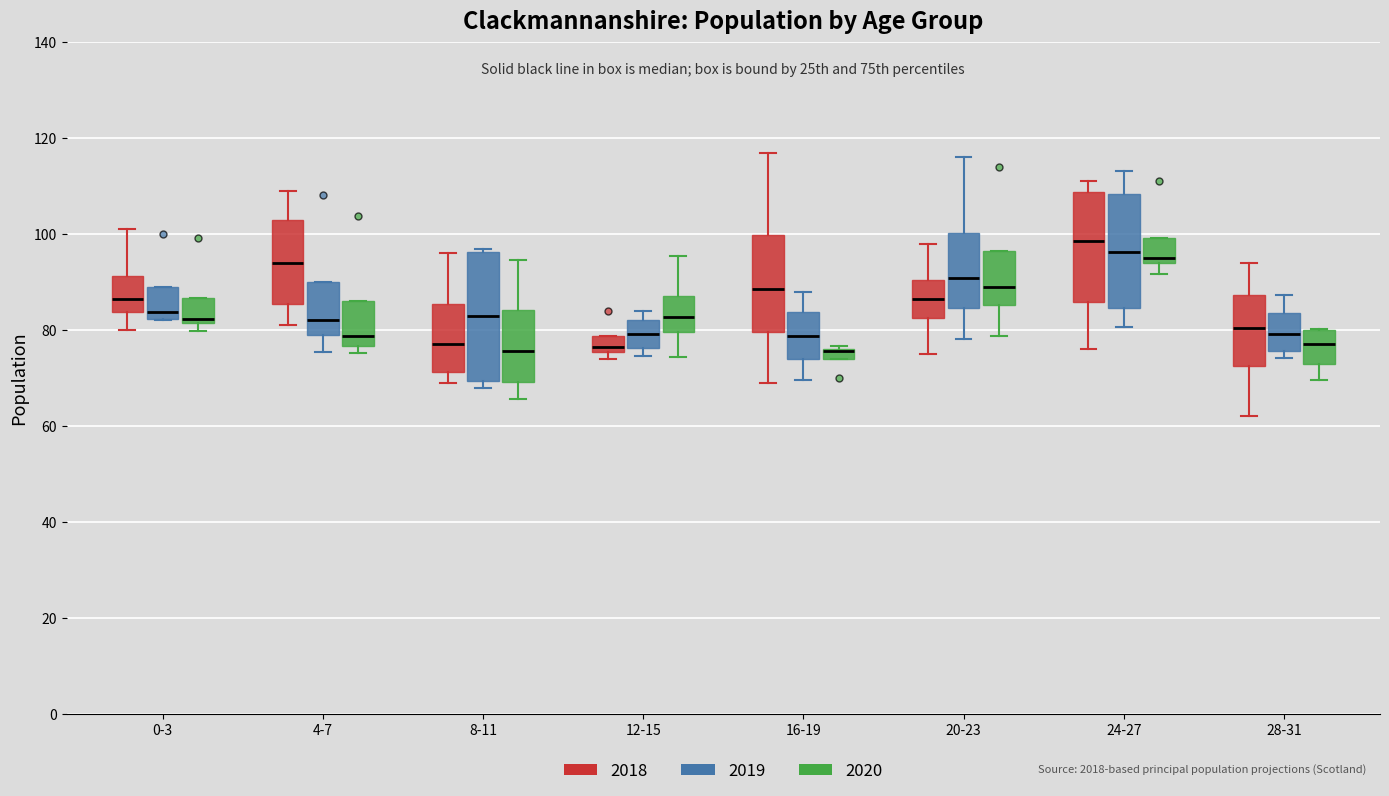

Where does the upper whisker of the box for 28-31 (2019) end on the y-axis? The values are not printed on the chart, so give them approximately, as read against the axis.

88